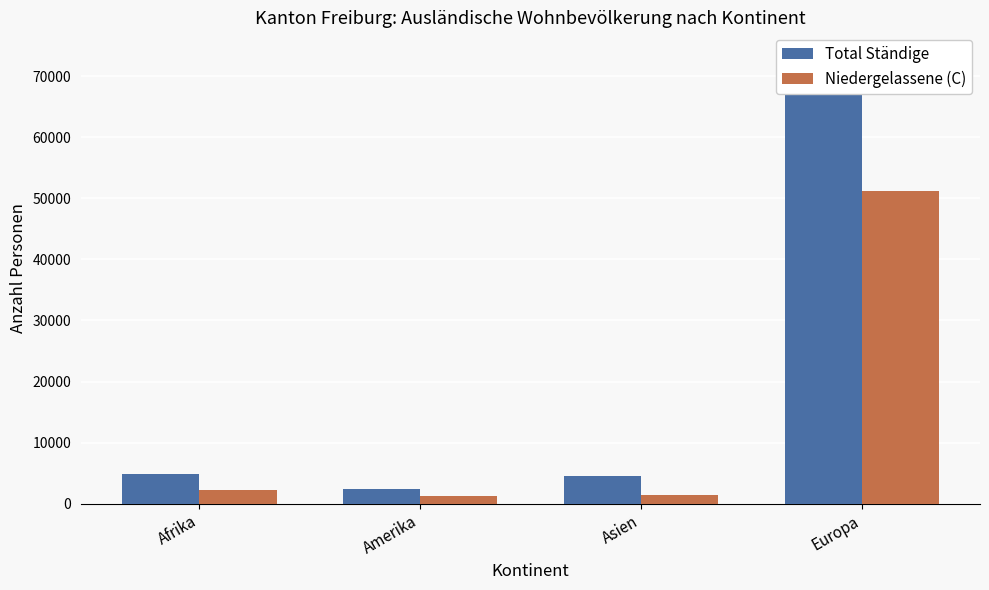

Which has a higher value, Amerika or Asien?

Asien